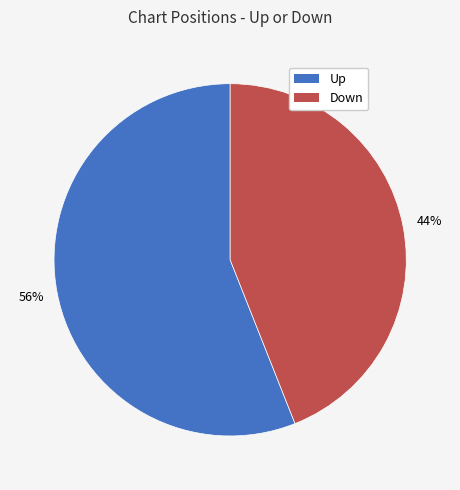

To the nearest percent, what is the difference between the largest and smallest slice percentages?

12%